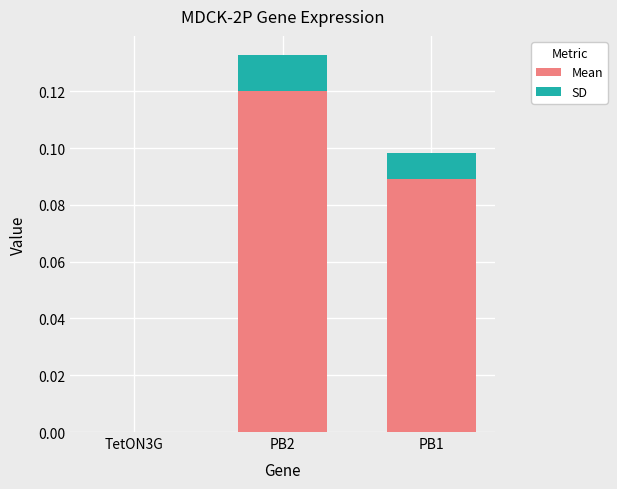

At which category is the sum across all series the highest?

PB2